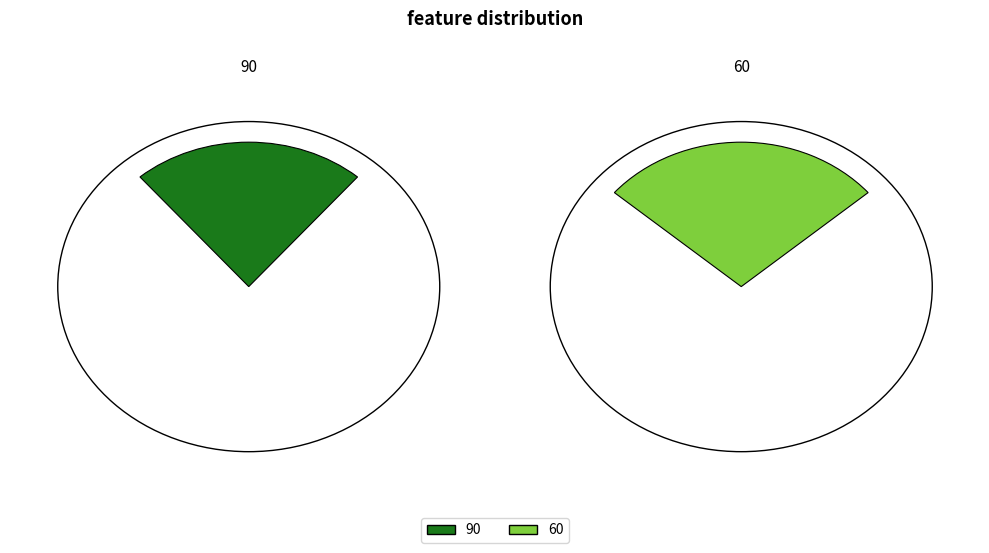

How many segments does this pie chart have?

2